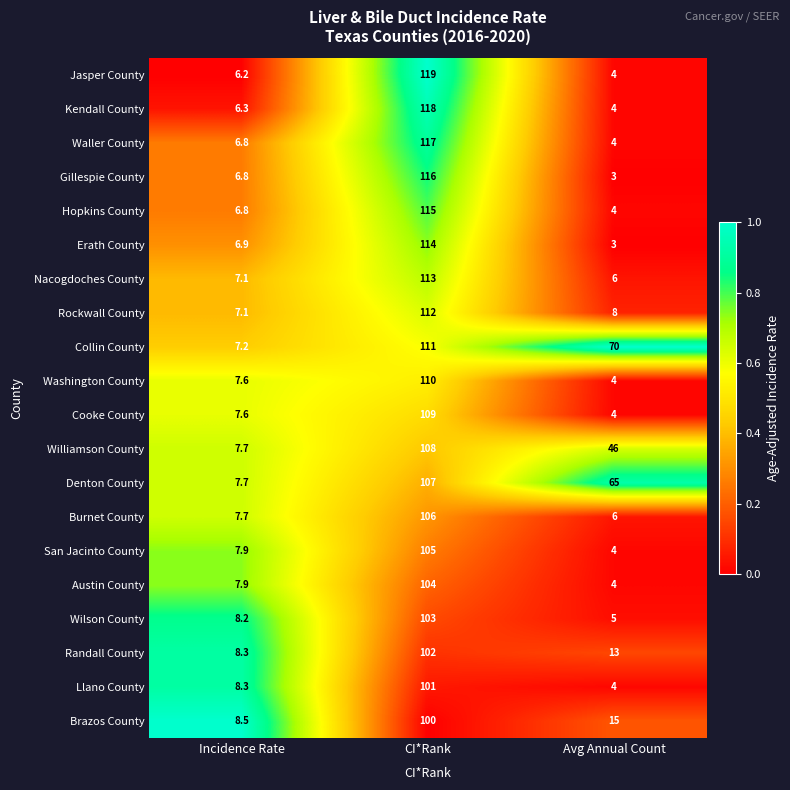

What is the maximum value shown in the chart?

119.0